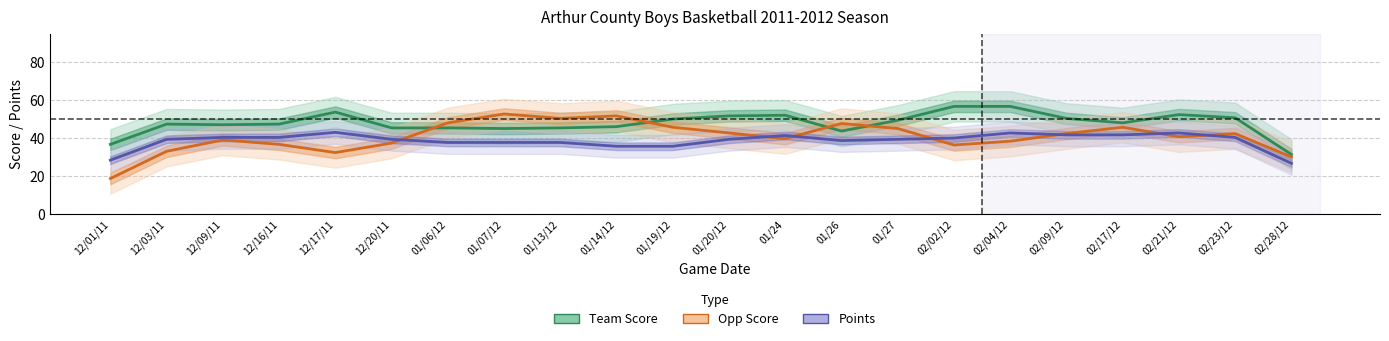

True or false: Team Score and Points cross at least once.

False